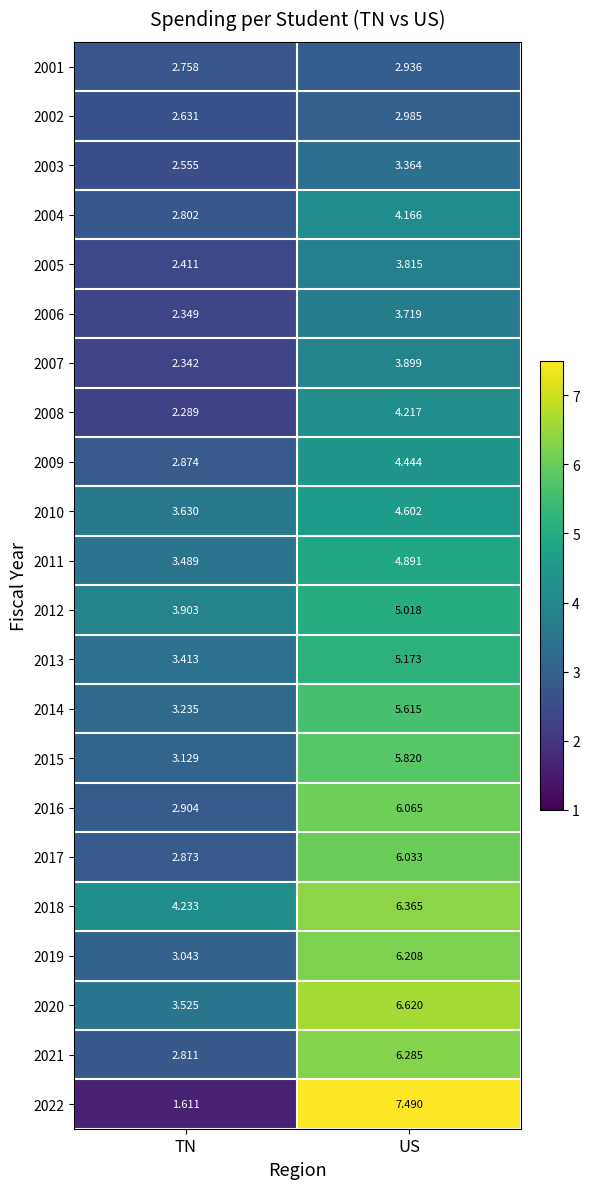

Where is 2011 nearest to the value 4?

TN